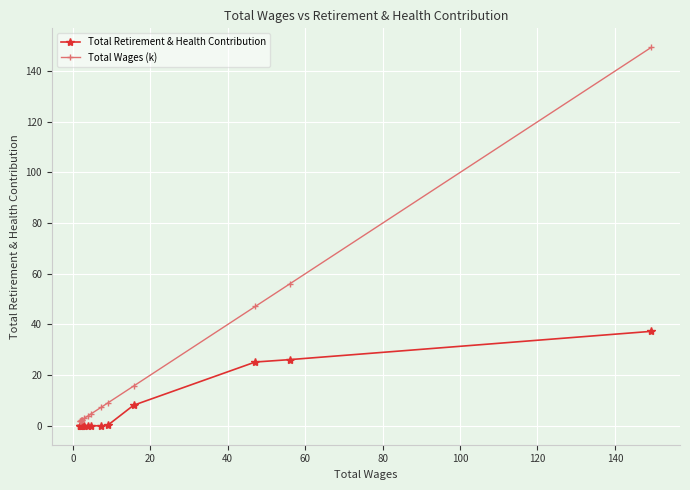

What is the difference between the second highest and minimum values in the Total Wages (k) series?

54.1